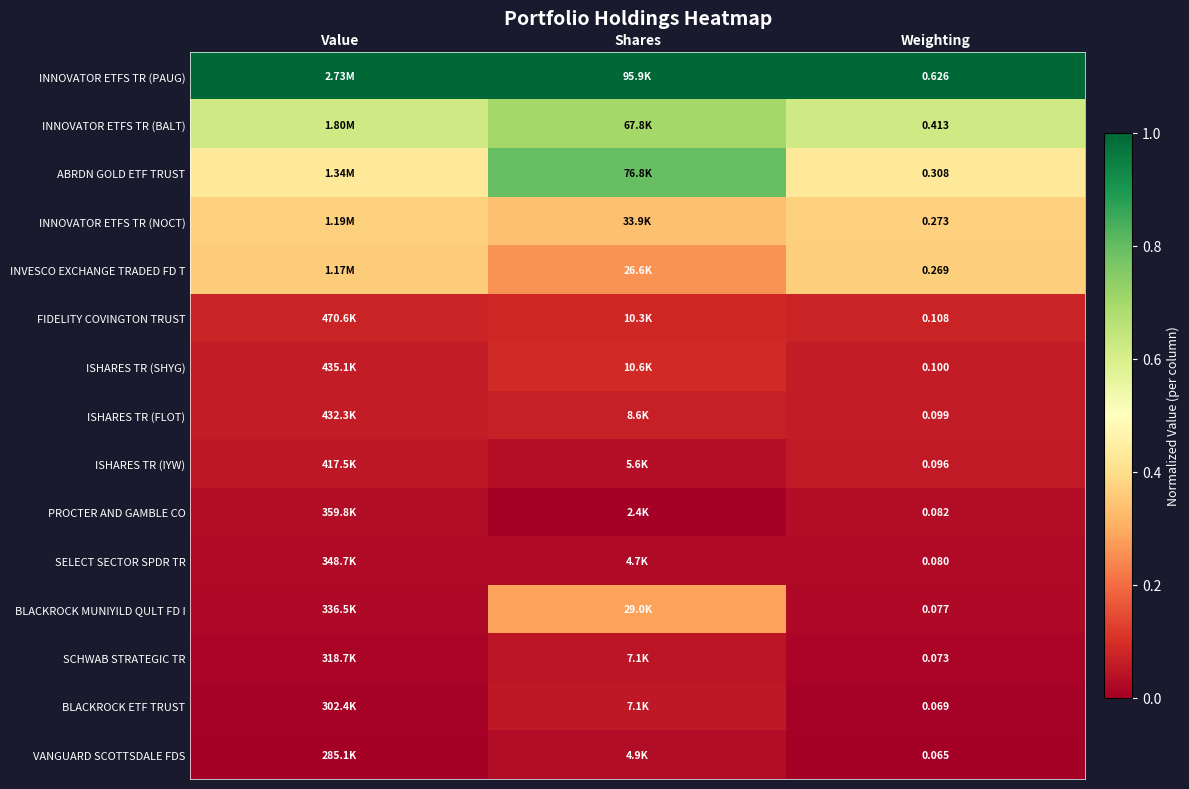

Which category has the highest value in the PROCTER AND GAMBLE CO series?

Value